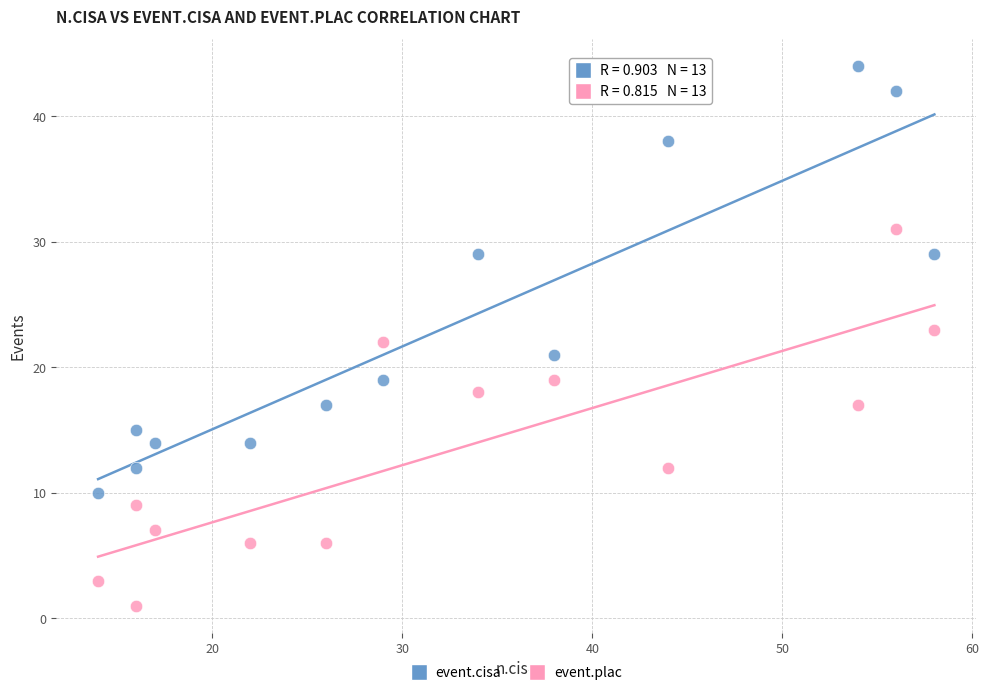

Across all data points, what is the range of X values (max minus min)?

44